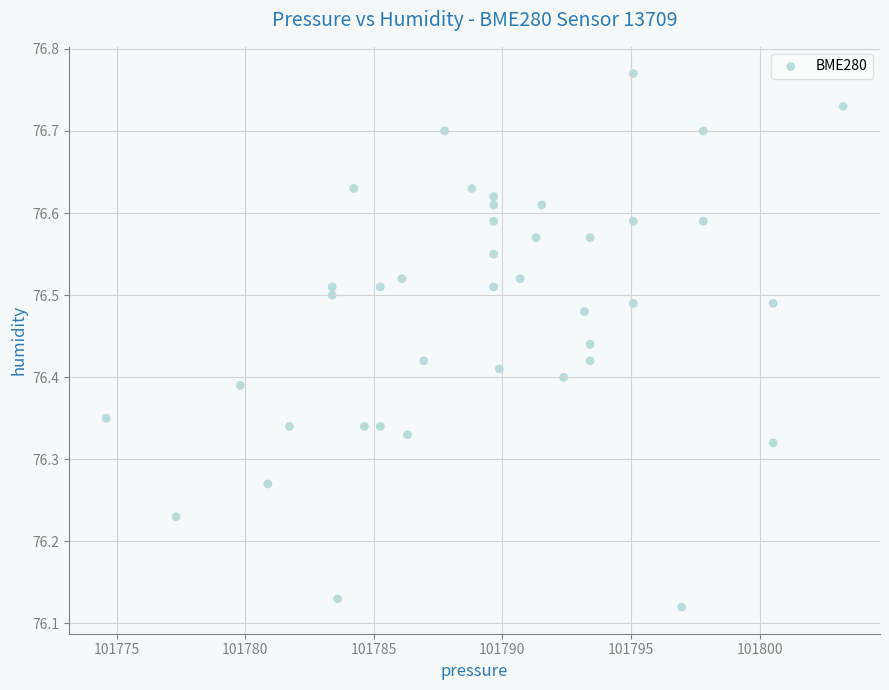

What is the range of X values (max minus min)?

28.7